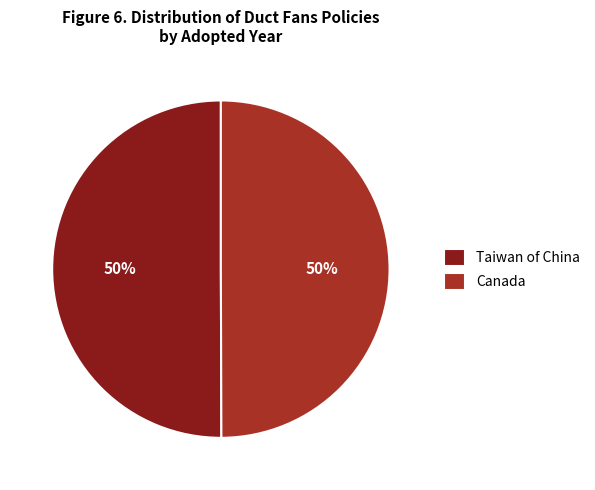

What percentage is the Canada slice, to the nearest percent?

50%